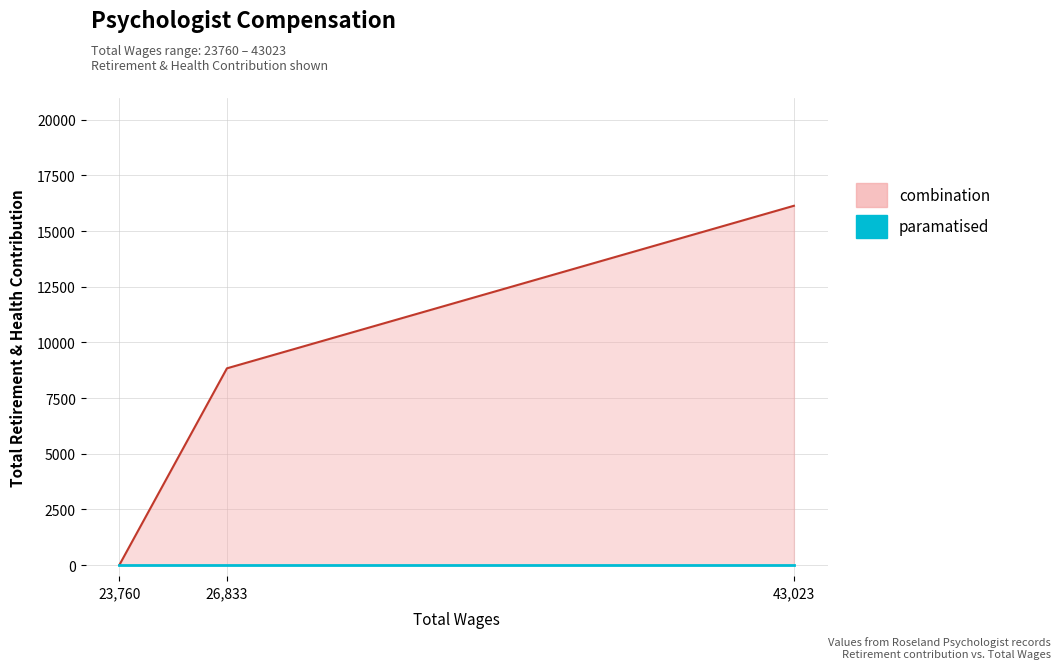

Rank the categories by value from lowest to highest.

23760.0, 26833.0, 43023.0